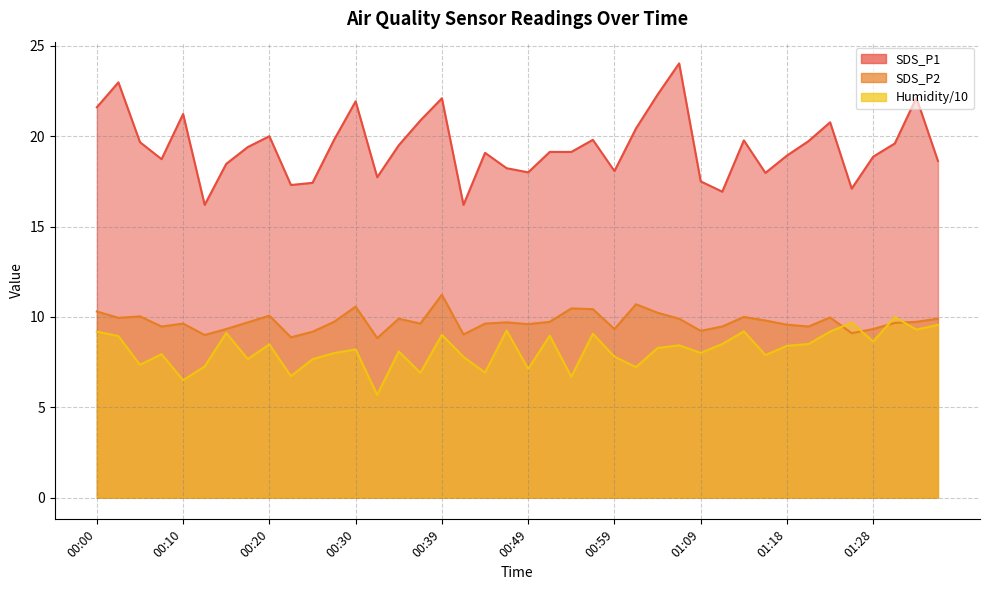

How many times do SDS_P2 and Humidity cross each other?

4